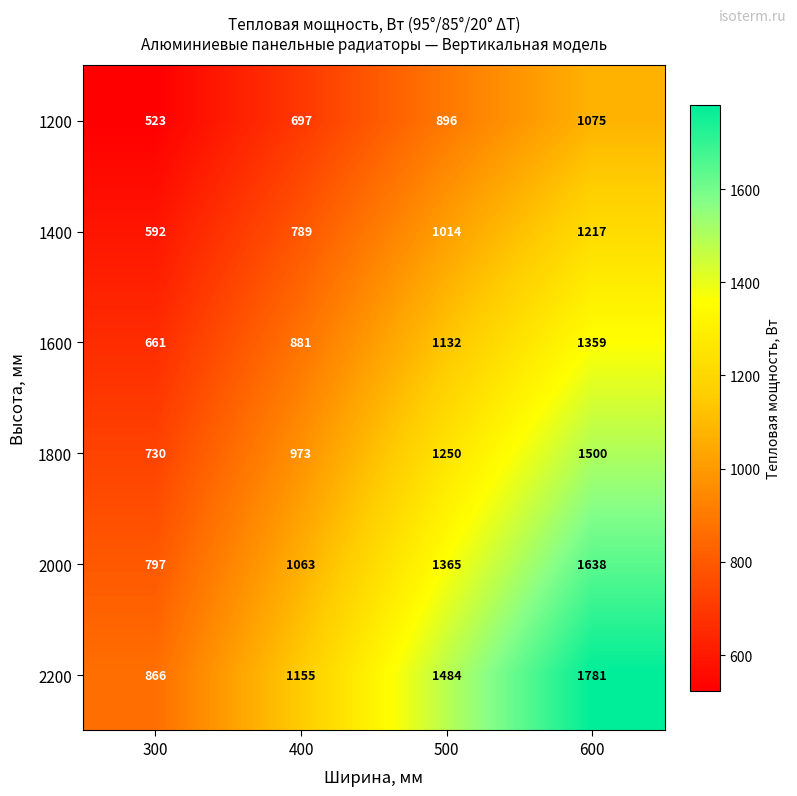

Count the number of categories in the chart.

4